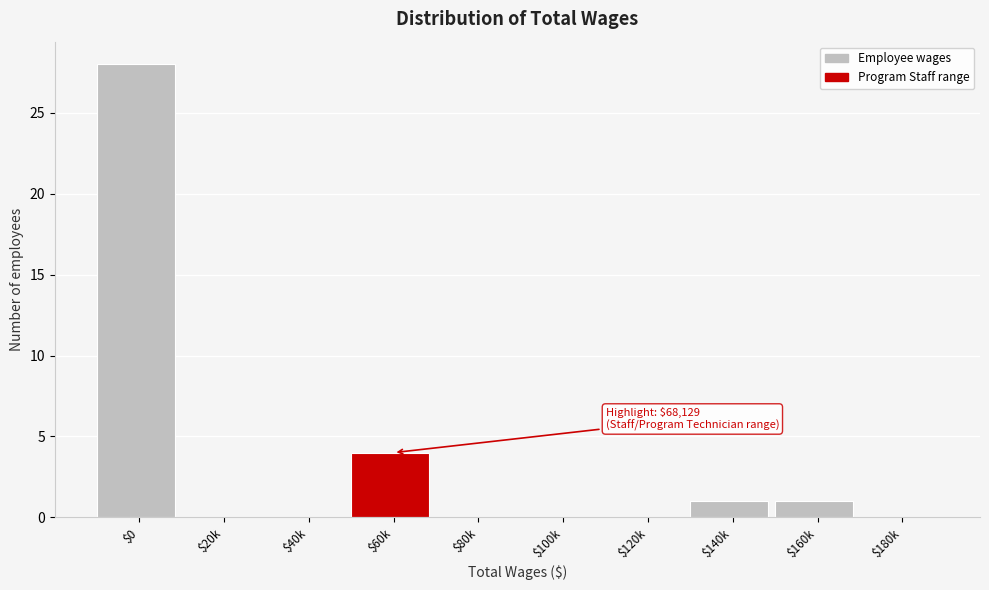

True or false: the data shows 19 at $0.

False